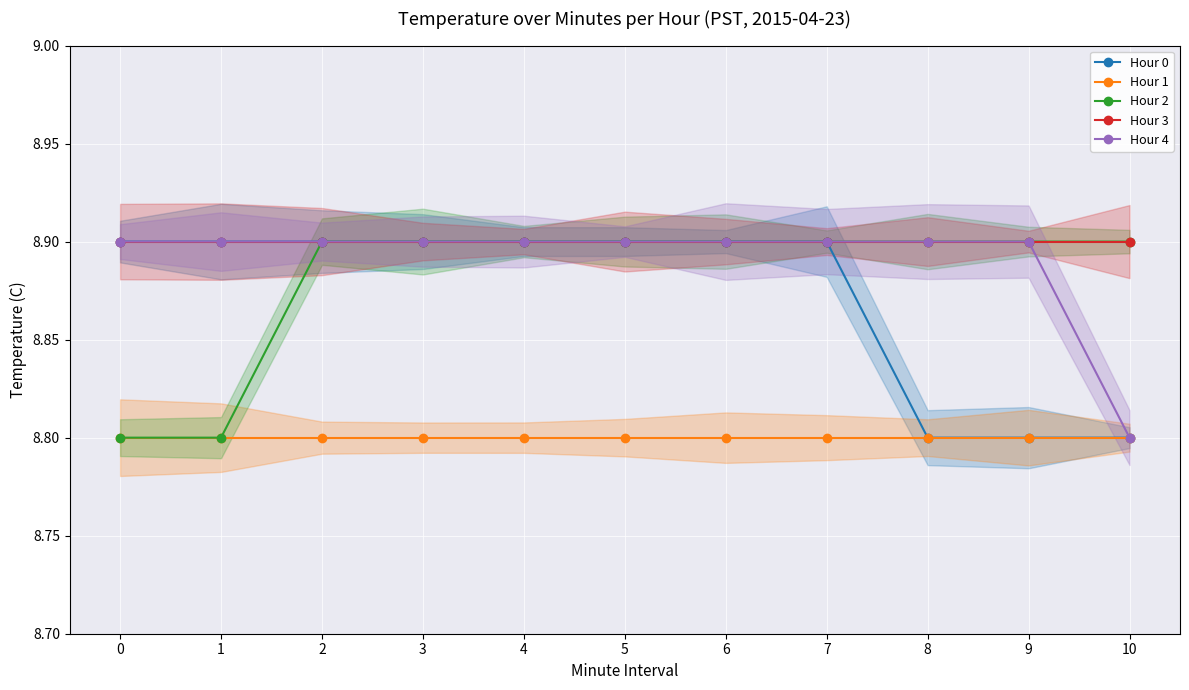

Reading left to right, what are all the values shown in this chart?

Hour 0: 8.9	8.9	8.9	8.9	8.9	8.9	8.9	8.9	8.8	8.8	8.8
Hour 1: 8.8	8.8	8.8	8.8	8.8	8.8	8.8	8.8	8.8	8.8	8.8
Hour 2: 8.8	8.8	8.9	8.9	8.9	8.9	8.9	8.9	8.9	8.9	8.9
Hour 3: 8.9	8.9	8.9	8.9	8.9	8.9	8.9	8.9	8.9	8.9	8.9
Hour 4: 8.9	8.9	8.9	8.9	8.9	8.9	8.9	8.9	8.9	8.9	8.8